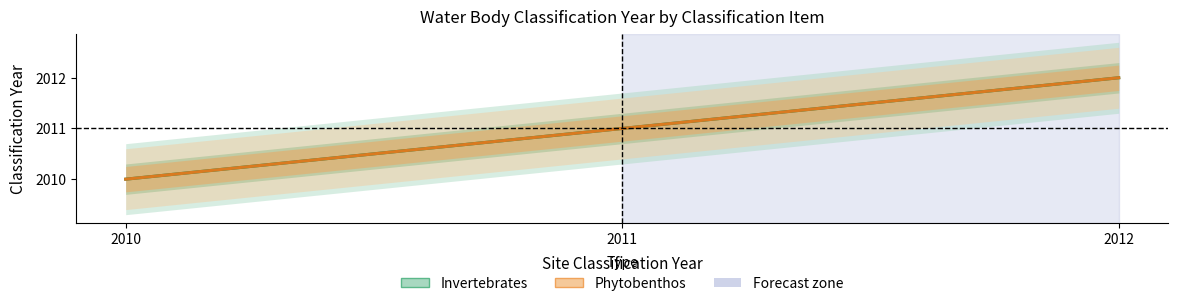

Rank the series at 2012 from highest to lowest value.

Invertebrates, Phytobenthos